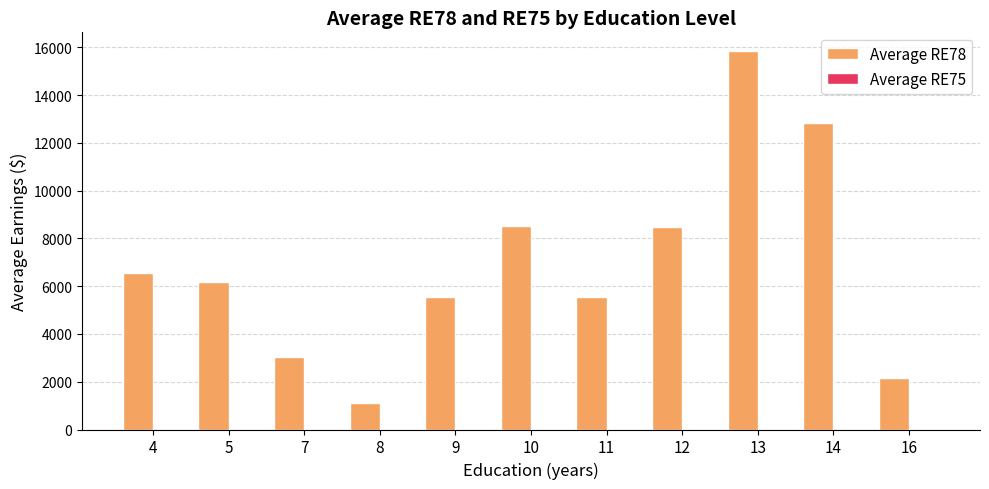

How many values are below 6181?

5